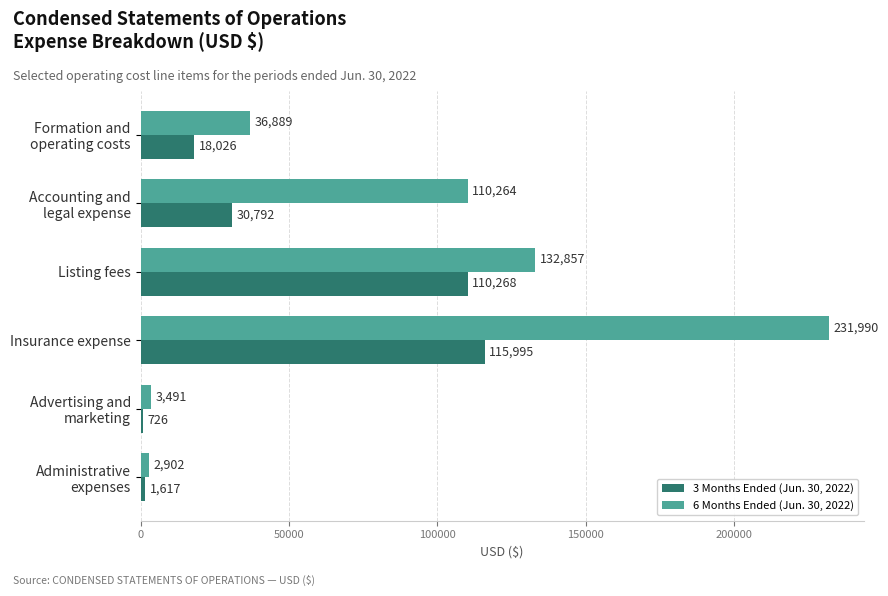

Read the 6 Months Ended (Jun. 30, 2022) value at Listing fees.

132857